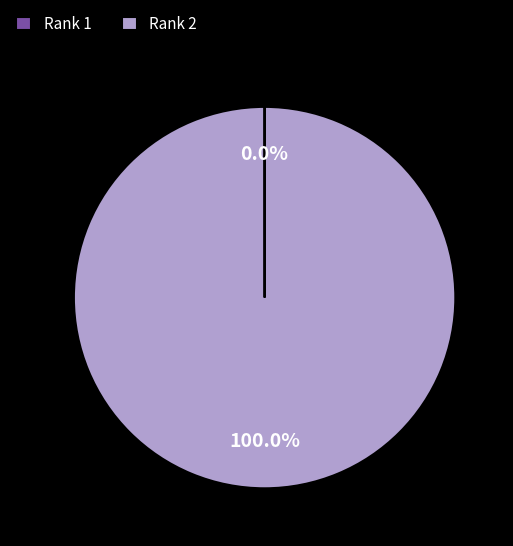

Which slice is the largest?

Rank 2